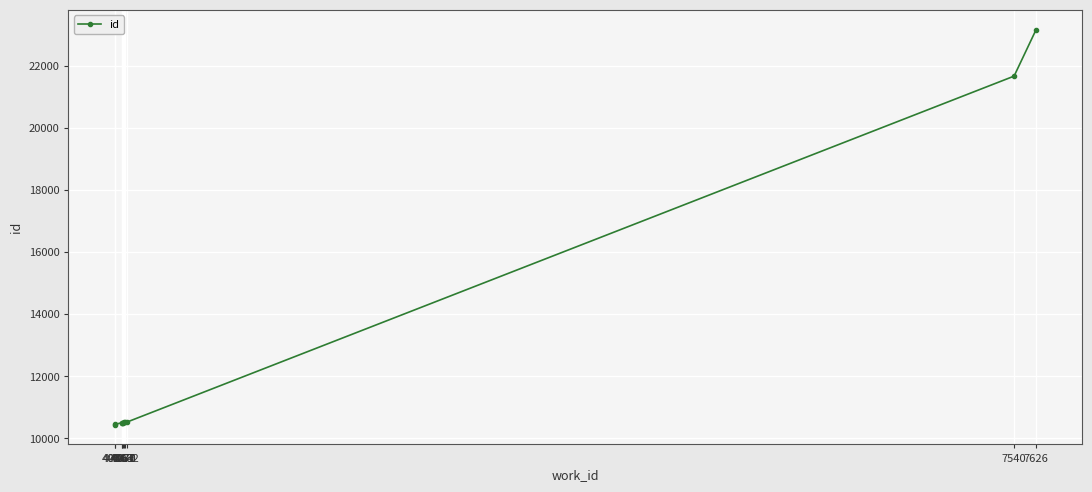

What is the minimum value shown in the chart?

10443